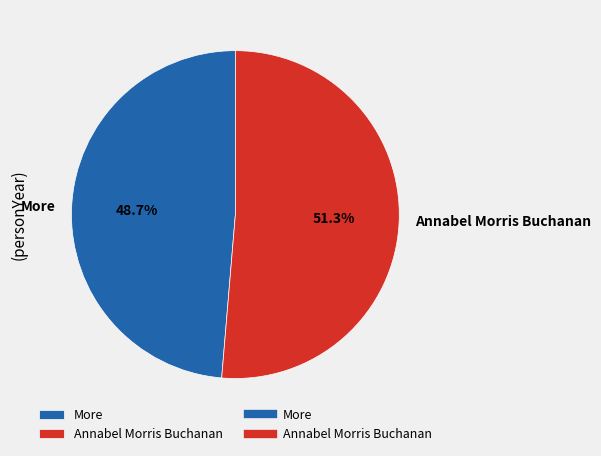

Count the number of slices in the pie.

2